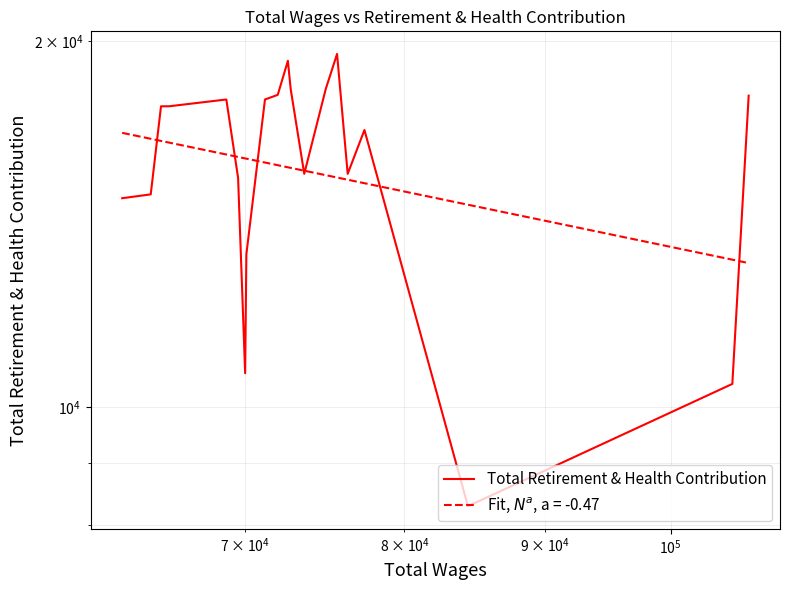

How many values are below 17681?

10